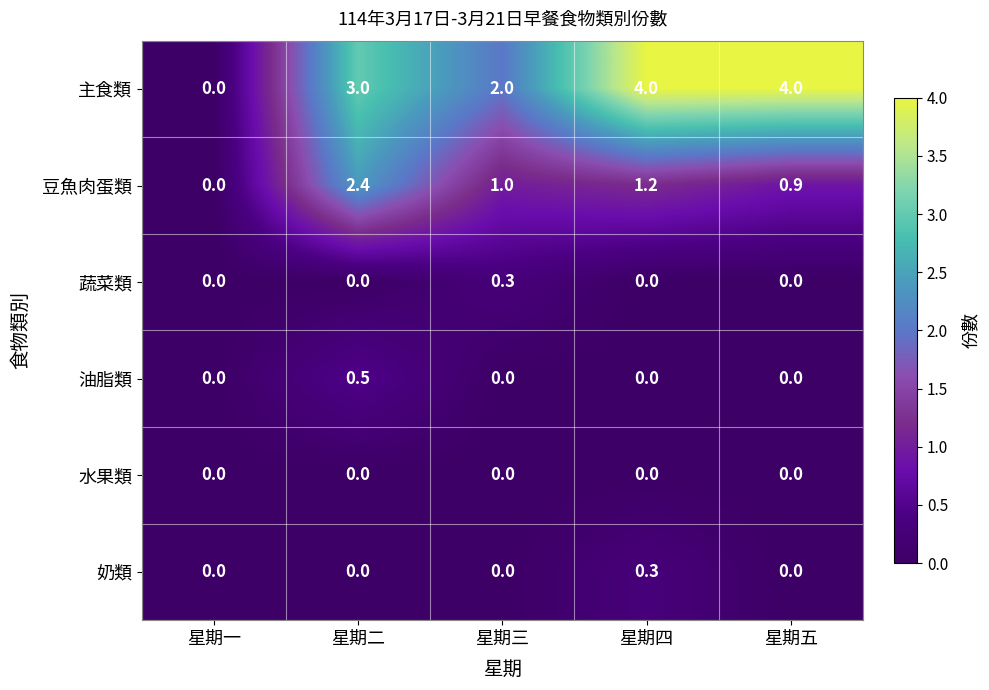

The value of 主食類 at 星期一 is 1.4. True or false?

False